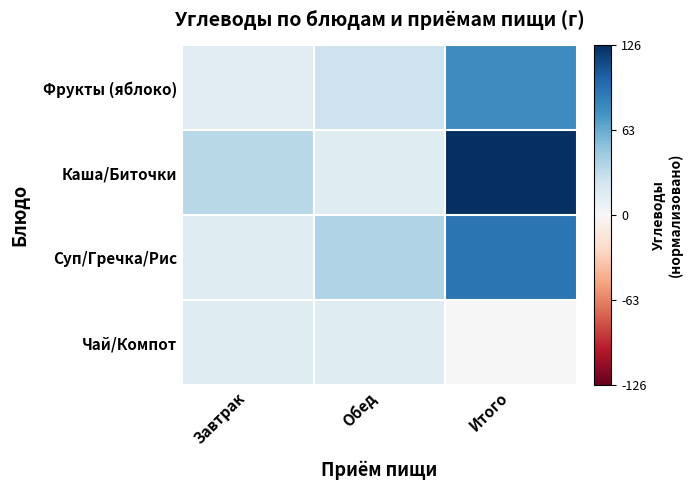

Rank the series by their maximum value, from lowest to highest.

Чай/Компот, Фрукты (яблоко), Суп/Гречка/Рис, Каша/Биточки